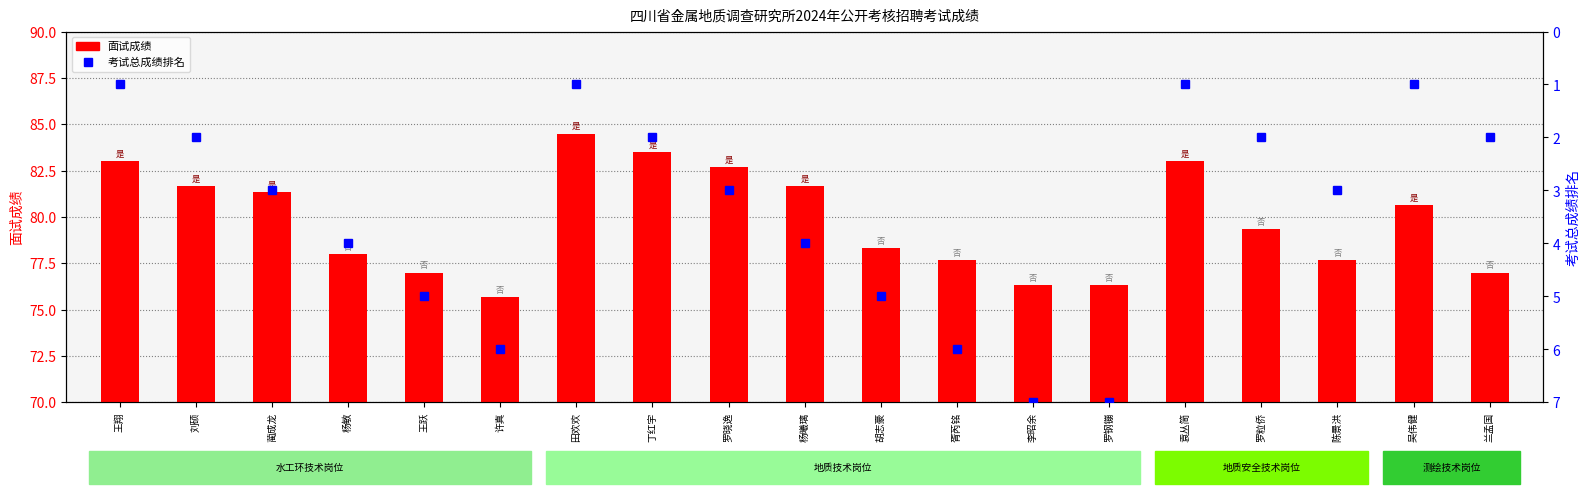

How many categories are shown in the chart?

19